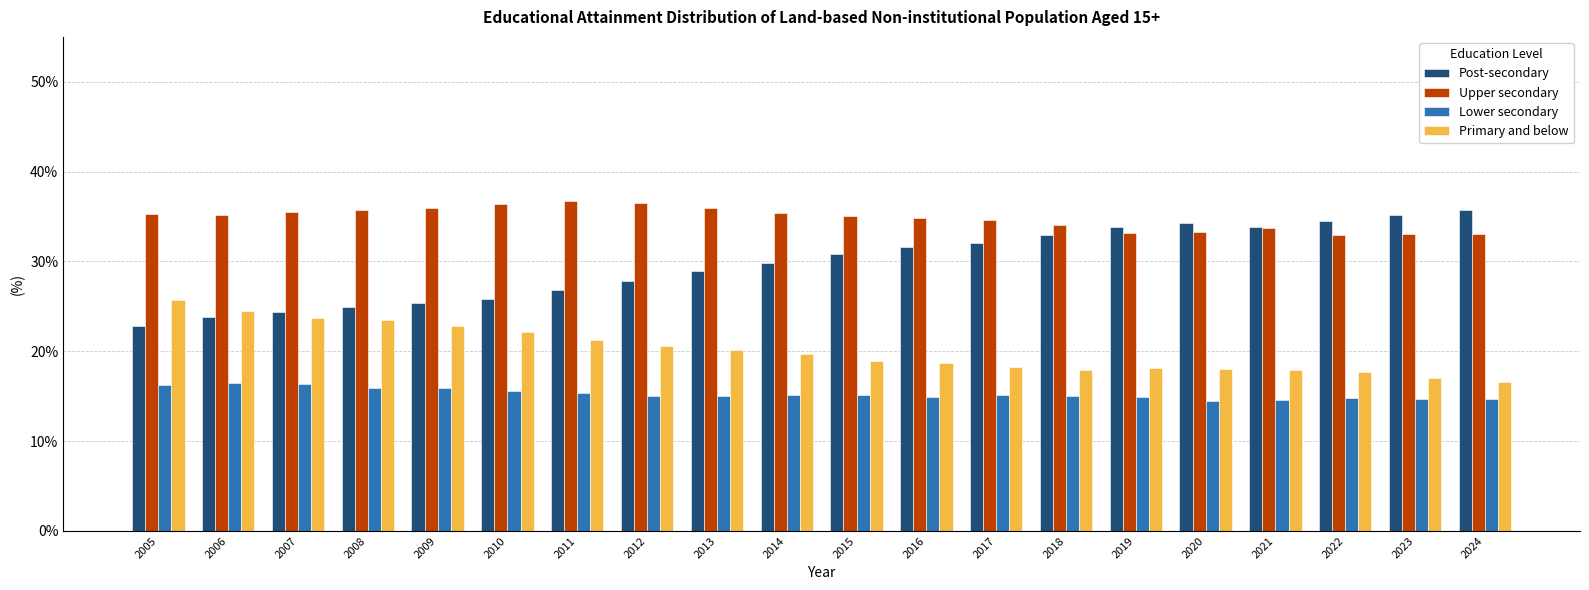

At how many categories does at least one series exceed 29?

20